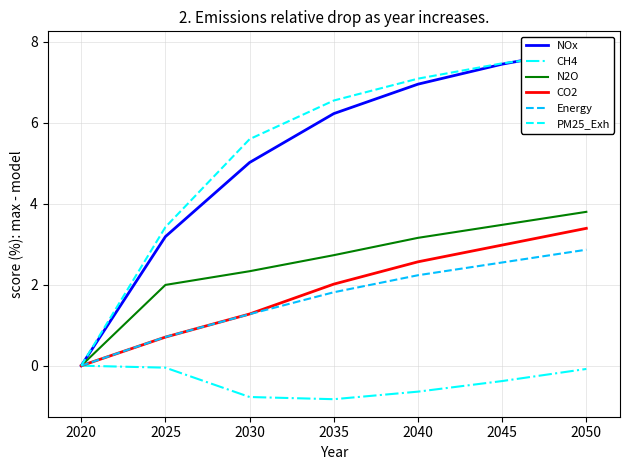

How many values in CO2 are above zero?

6